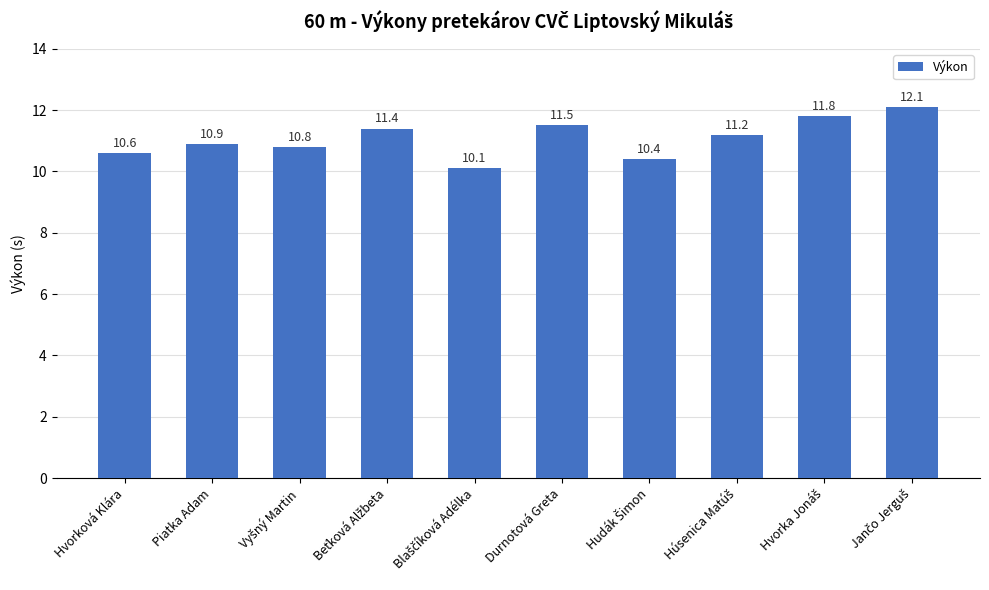

What position from the right is Hvorková Klára?

10